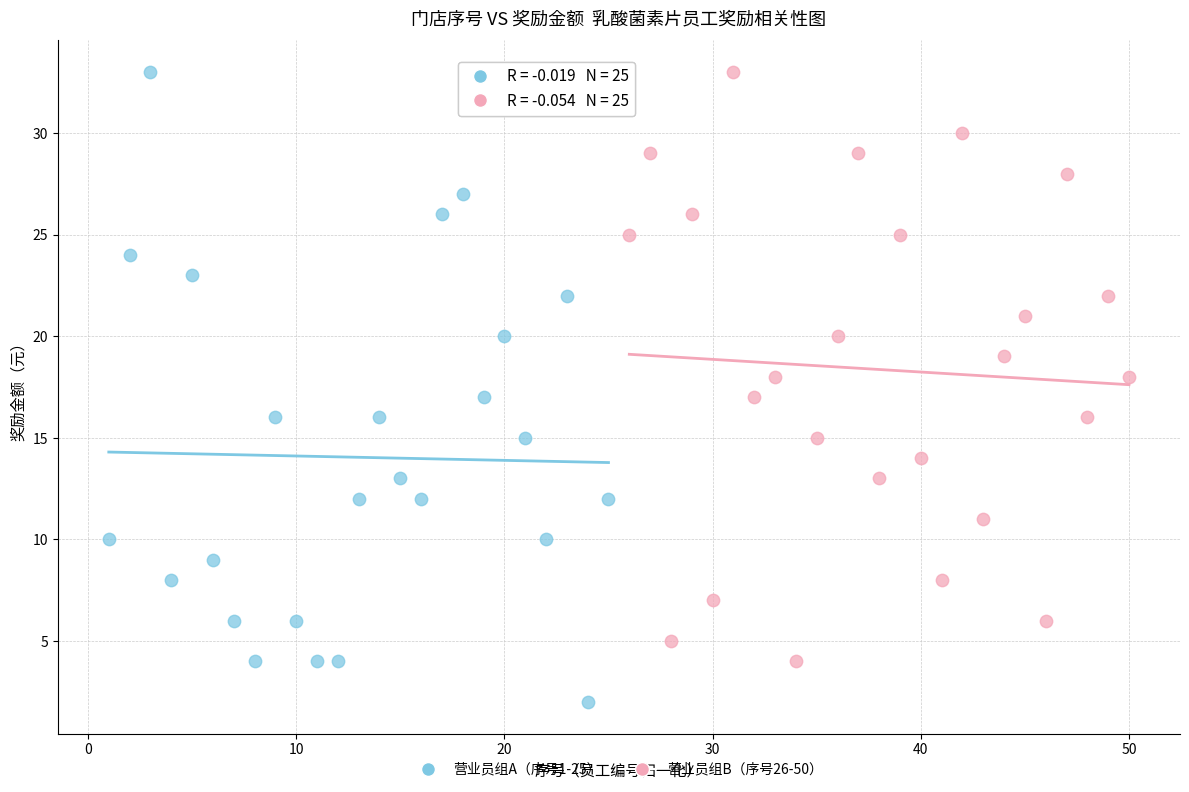

Which series has the widest spread of Y values?

营业员组A（序号1-25）